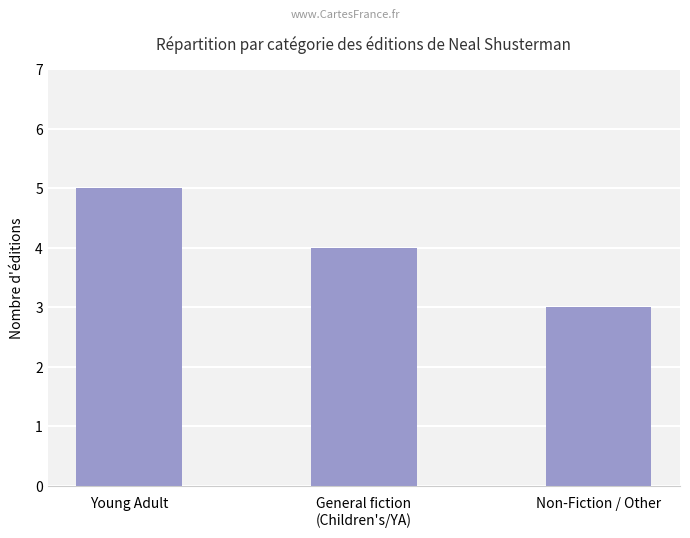

List the labels in order of value, smallest first.

Non-Fiction / Other, General fiction
(Children's/YA), Young Adult